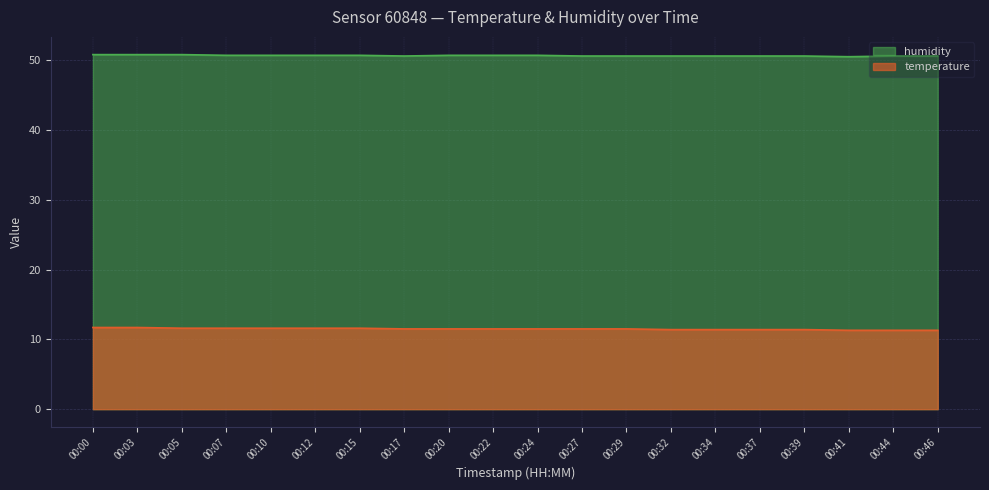

What is the greatest value displayed?

50.8